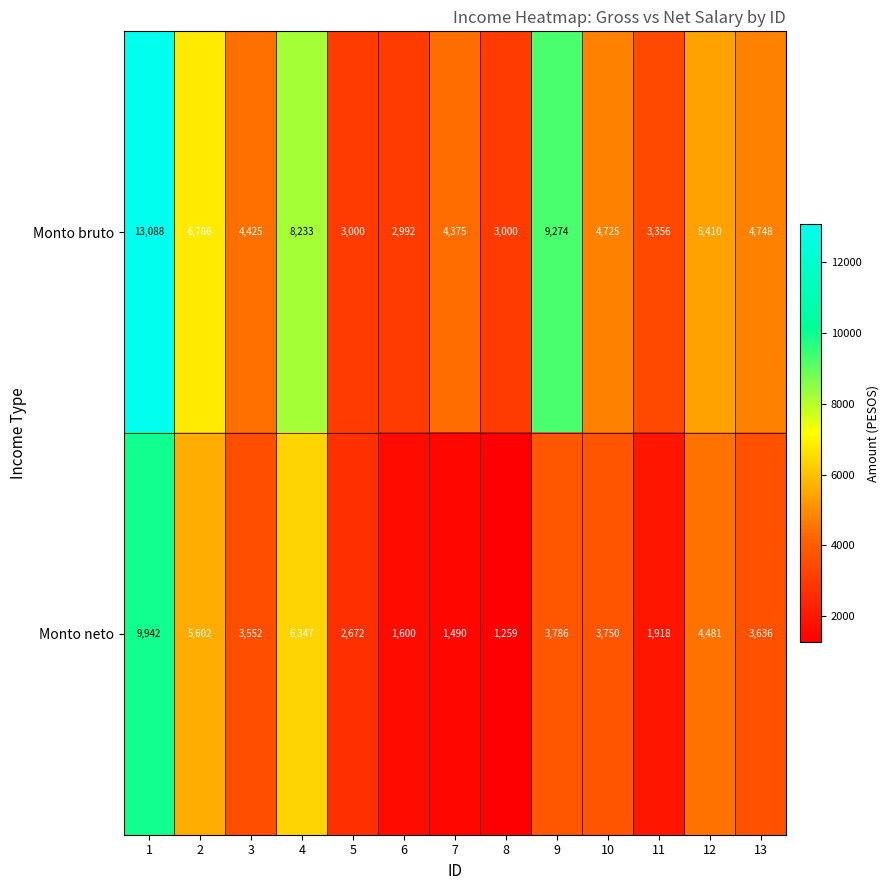

List the series in order of their overall mean, lowest first.

Monto neto, Monto bruto